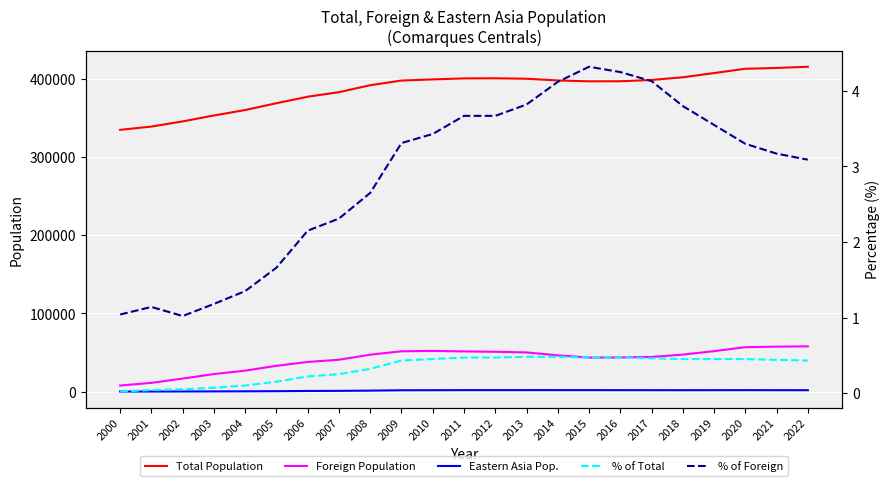

Which category has the lowest value across all series?

2000